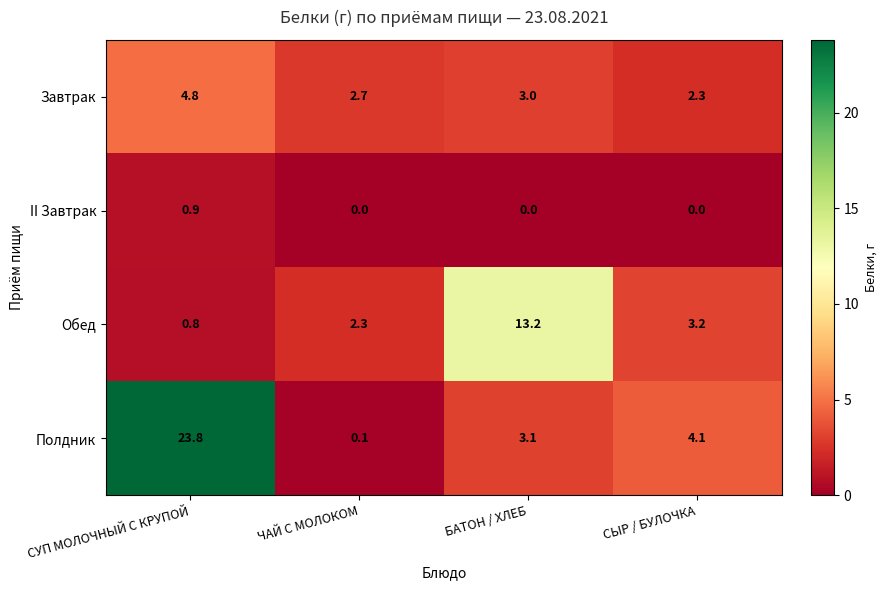

How many positive values does the II Завтрак series have?

1